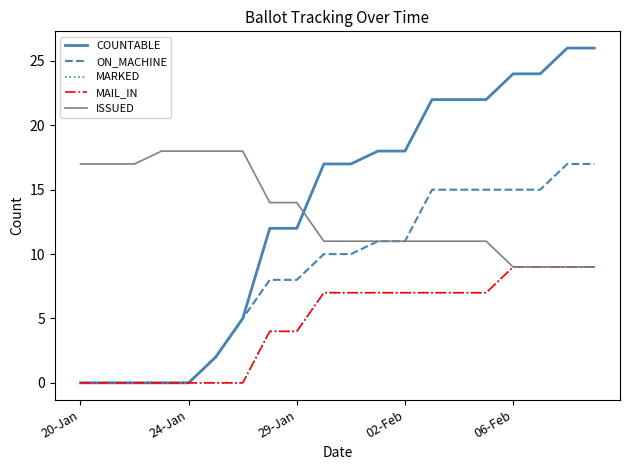

At how many categories does at least one series exceed 4?

20